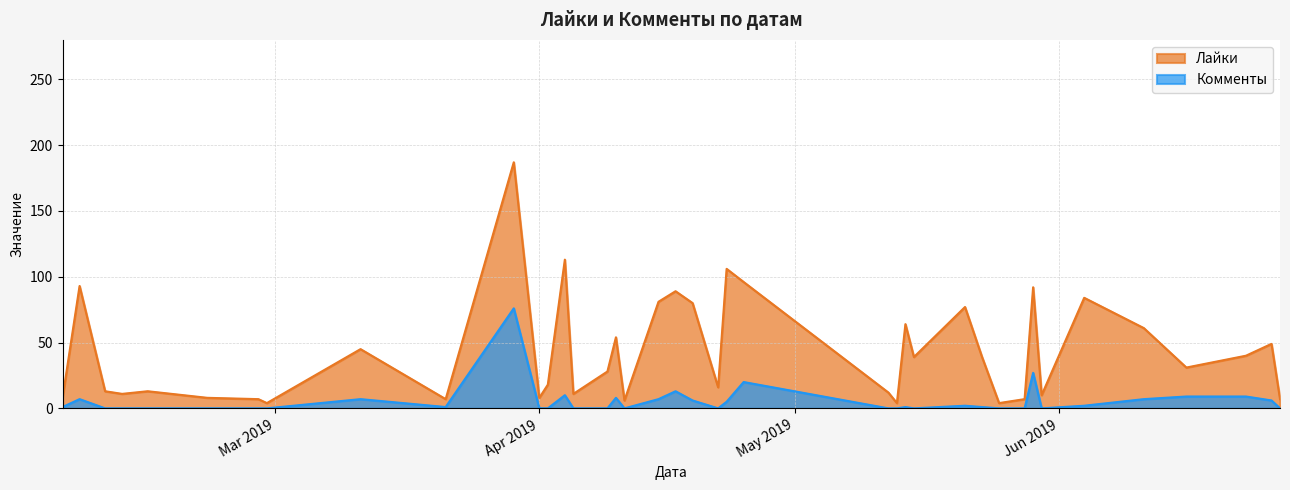

List the series in order of their peak value, highest first.

Лайки, Комменты